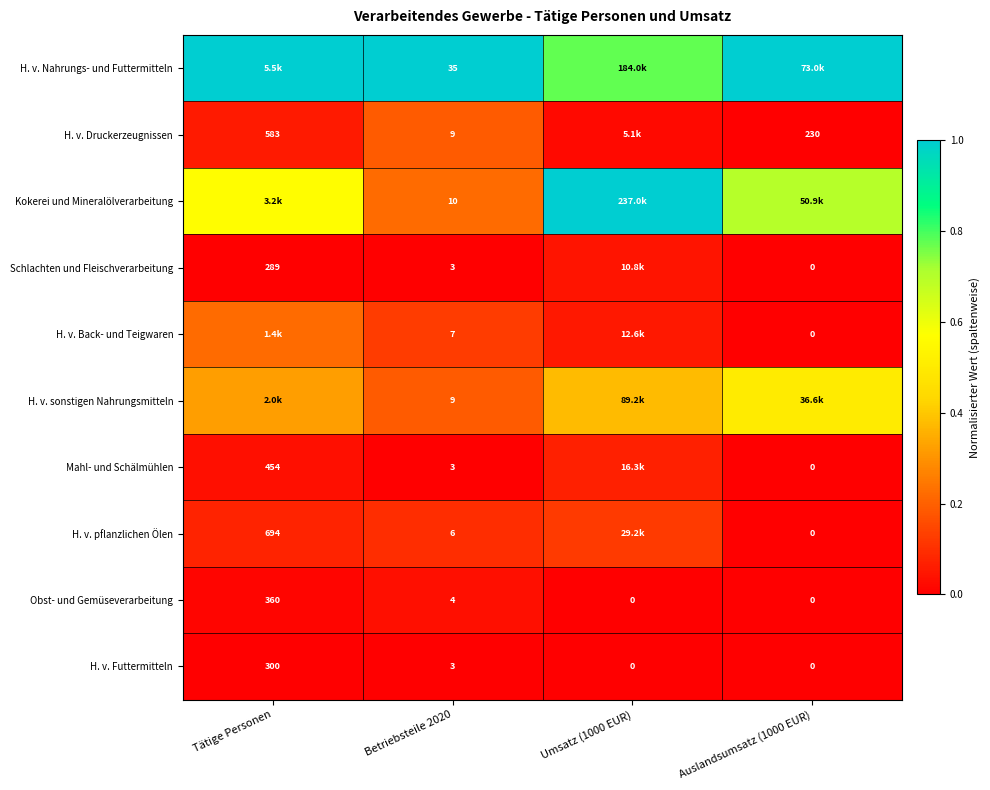

Where does the Obst- und Gemüseverarbeitung series first go above 4?

Tätige Personen